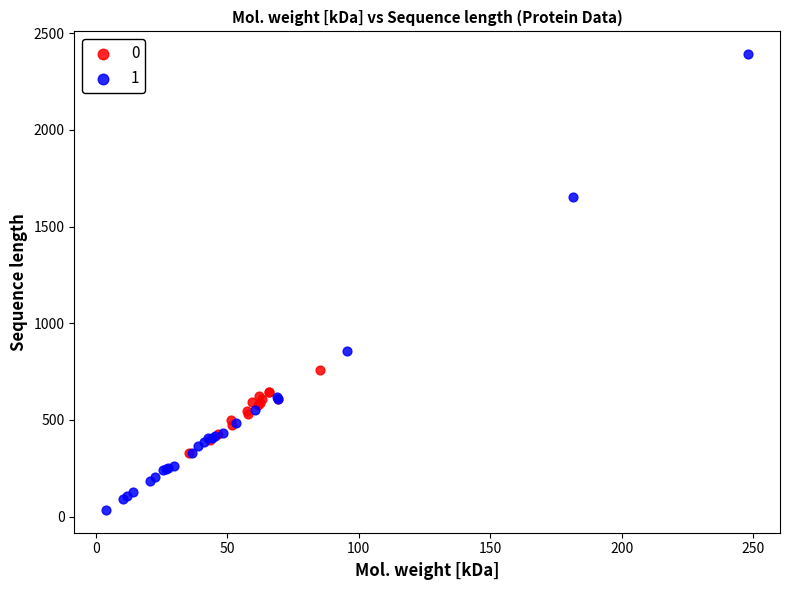

Which series reaches the minimum Y coordinate?

1